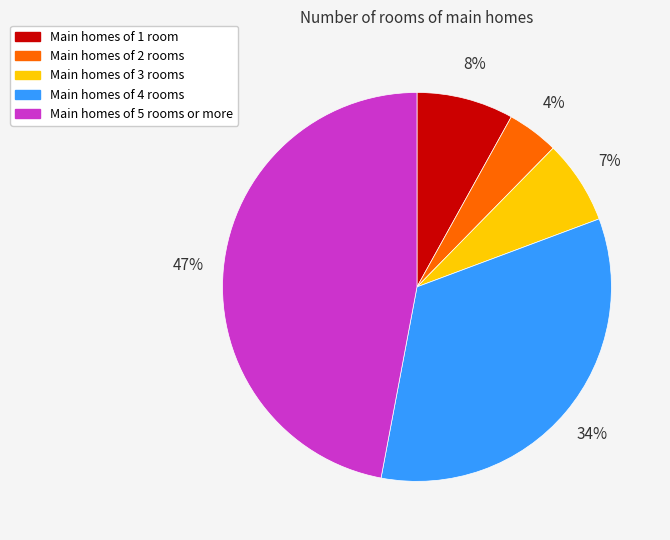

To the nearest percent, what is the average slice percentage?

20%